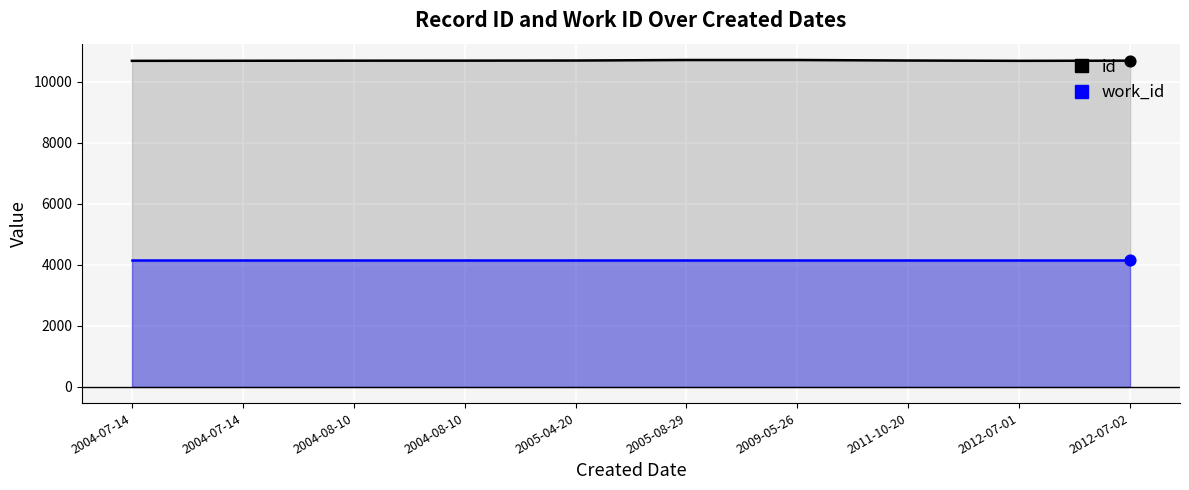

Which series contains the highest Y value?

id